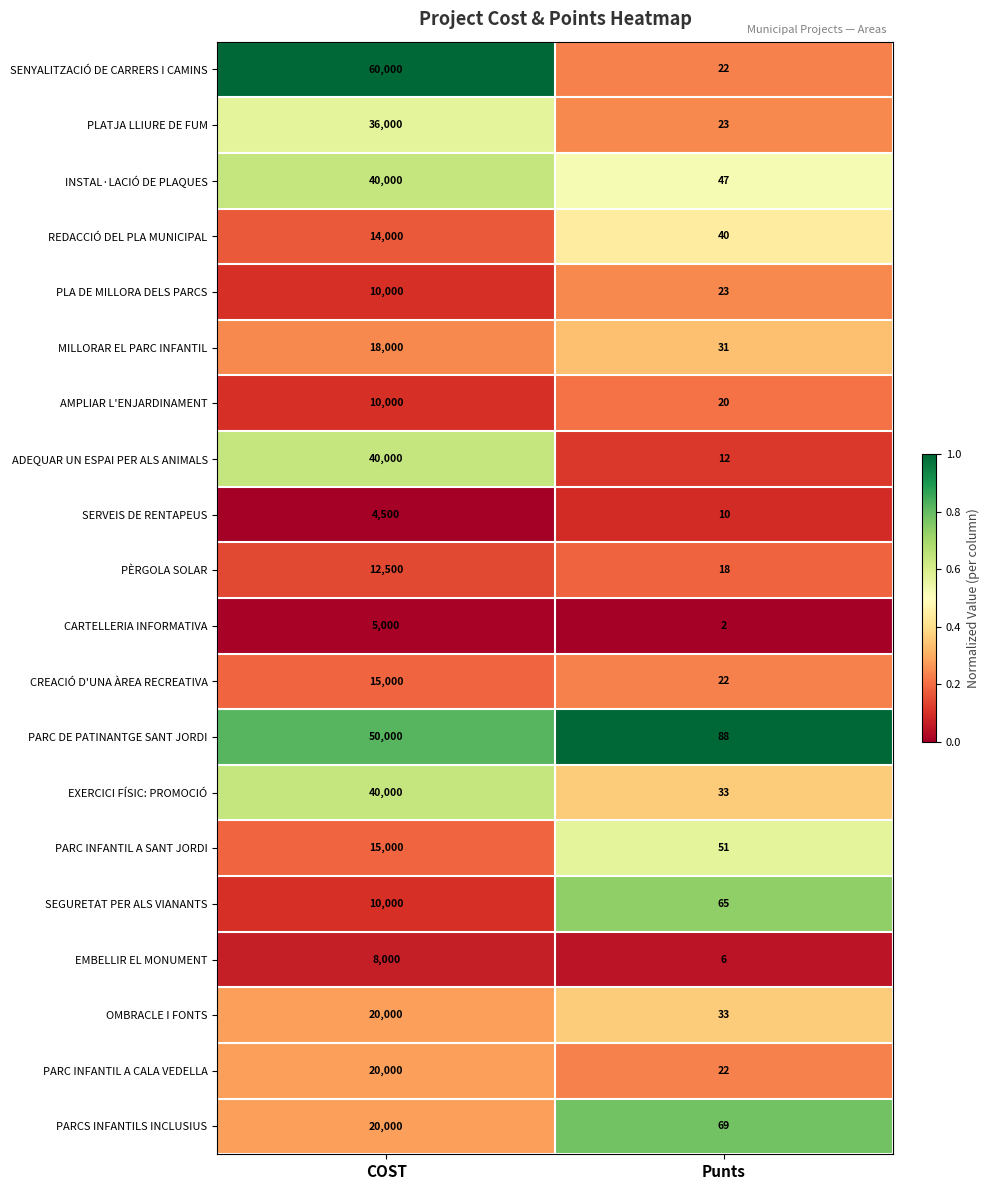

Between COST and Punts, which series saw the biggest shift?

SENYALITZACIÓ DE CARRERS I CAMINS